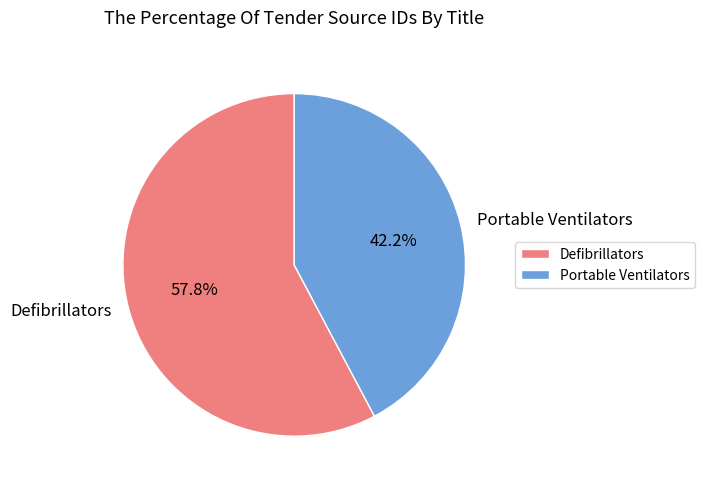

Between Defibrillators and Portable Ventilators, which is larger?

Defibrillators